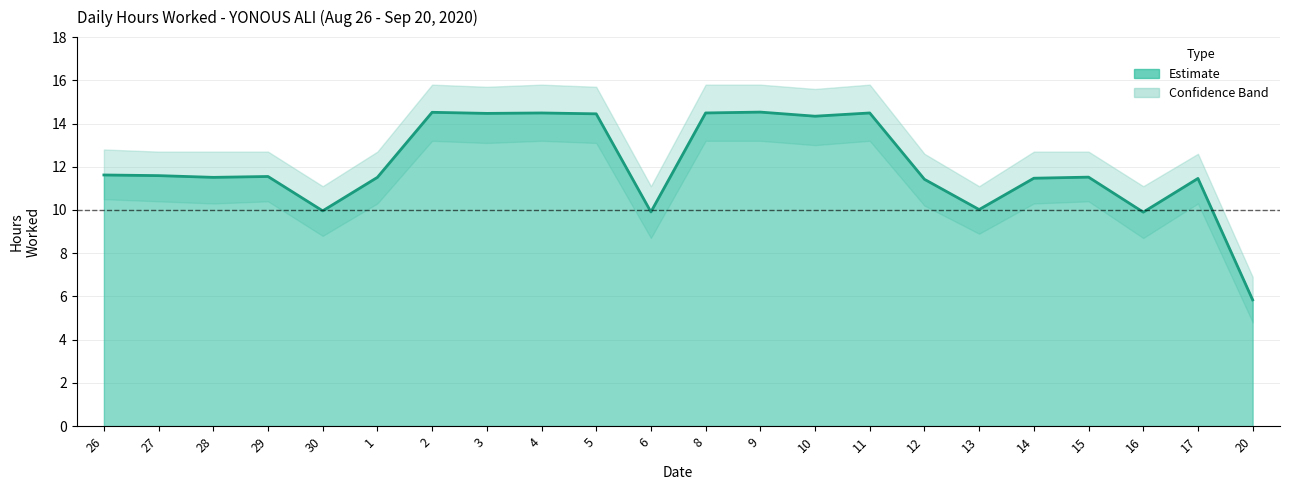

True or false: the data shows 11.5 at 14.

True